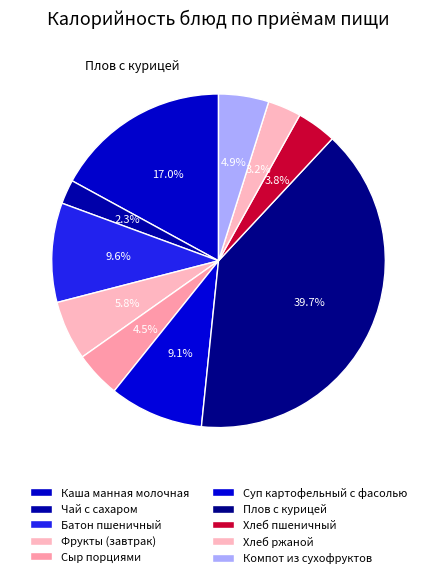

How many slices are in this pie chart?

10